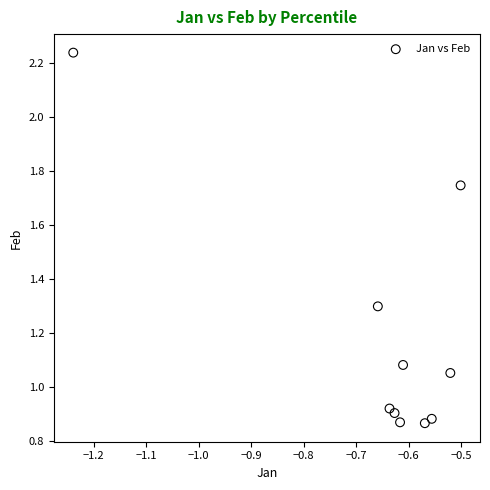

What is the average Y value?

1.2